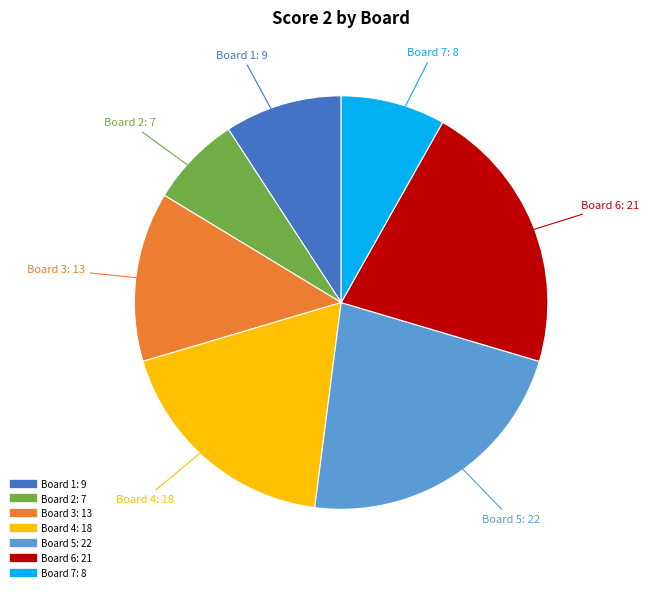

How many segments does this pie chart have?

7